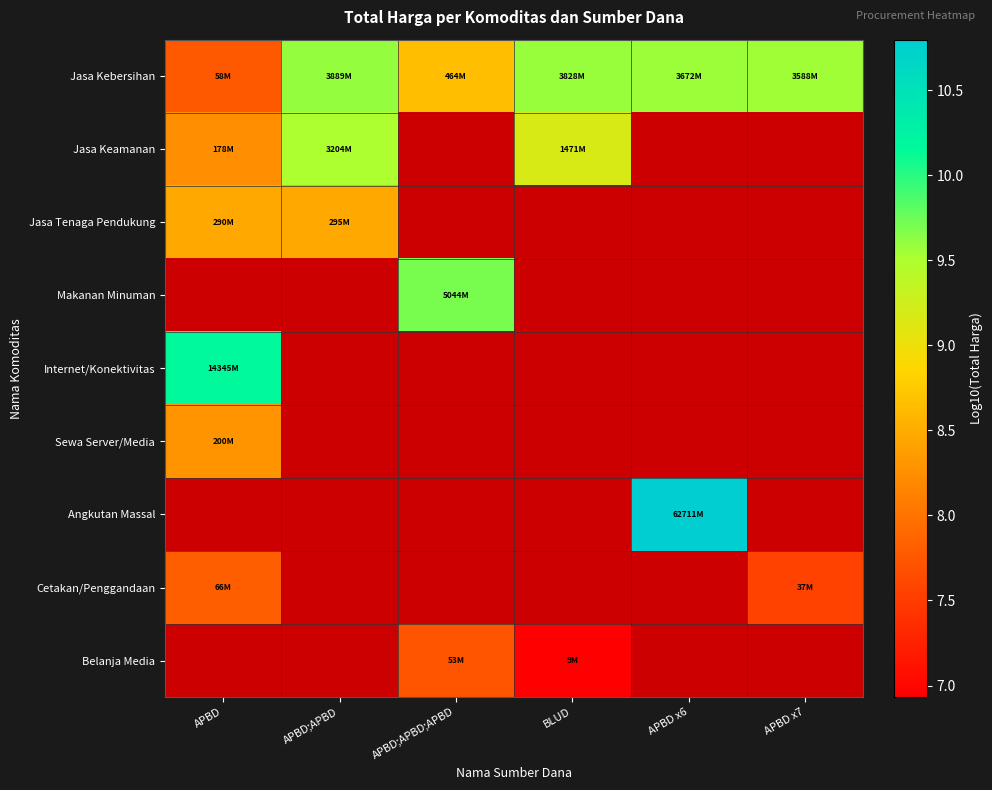

At which label is Internet/Konektivitas closest to 10?

APBD